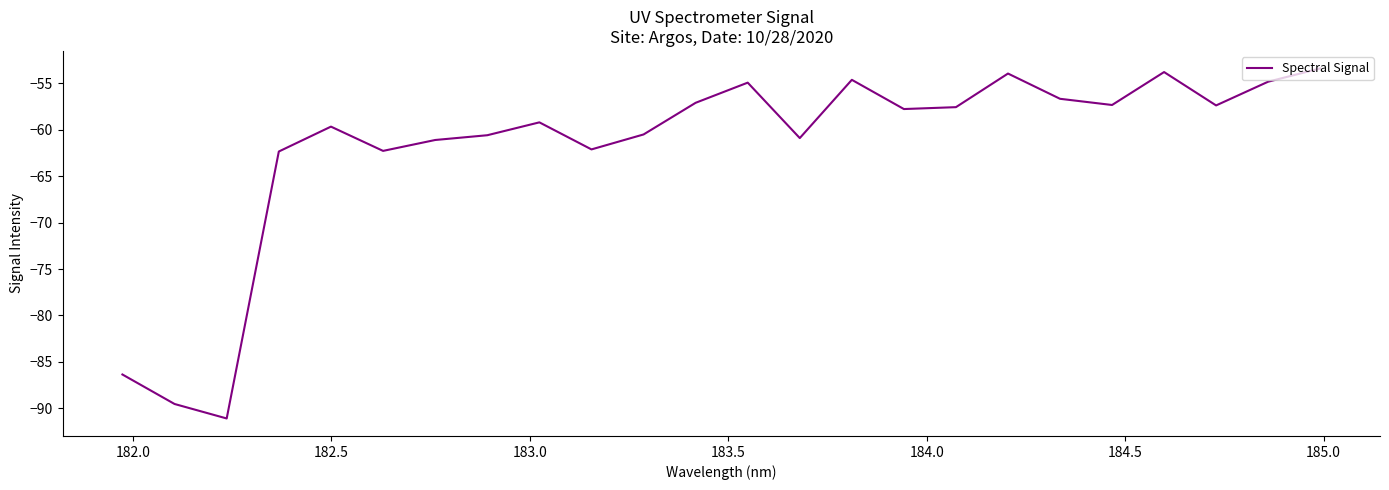

What is the smallest value displayed?

-91.1